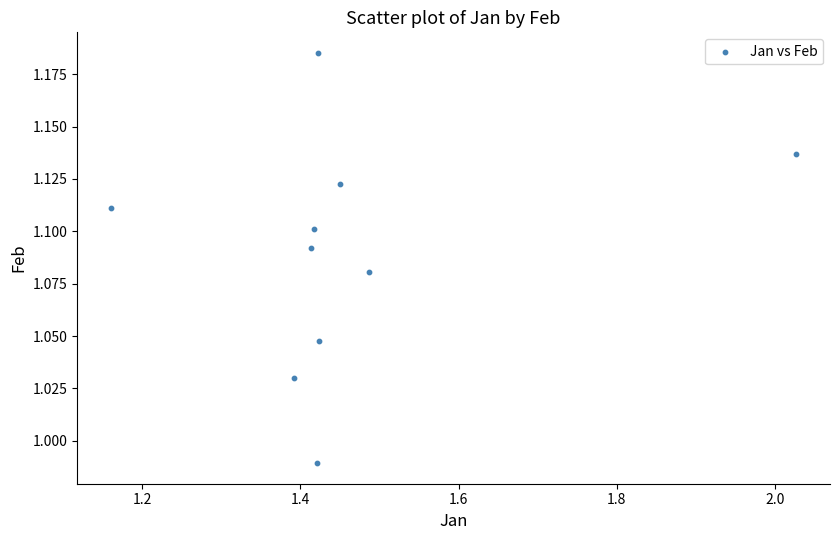

What is the average X value?

1.5